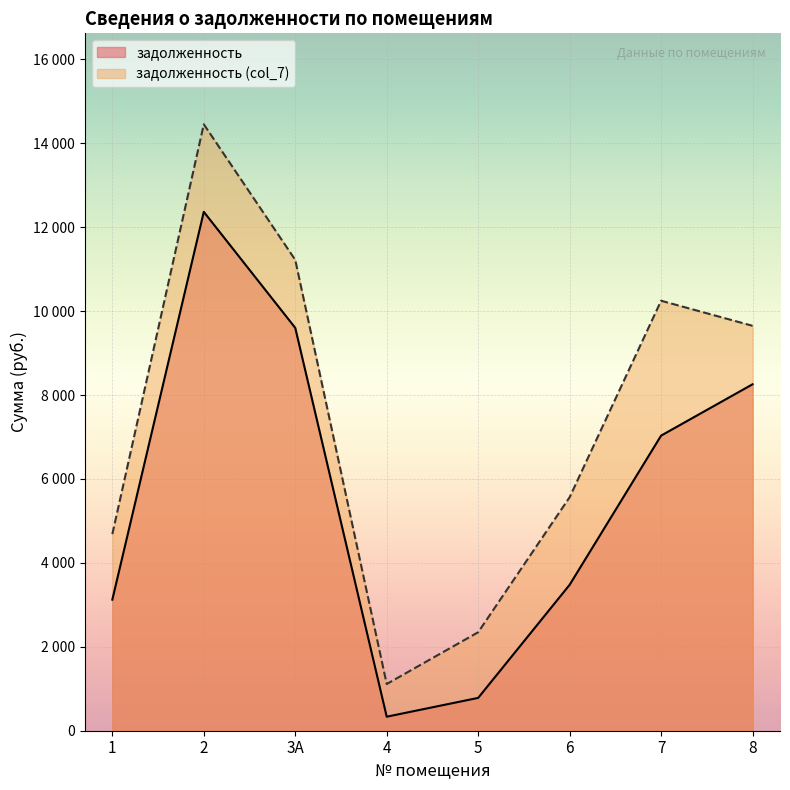

Which series has the largest total across all categories?

задолженность (col_7)